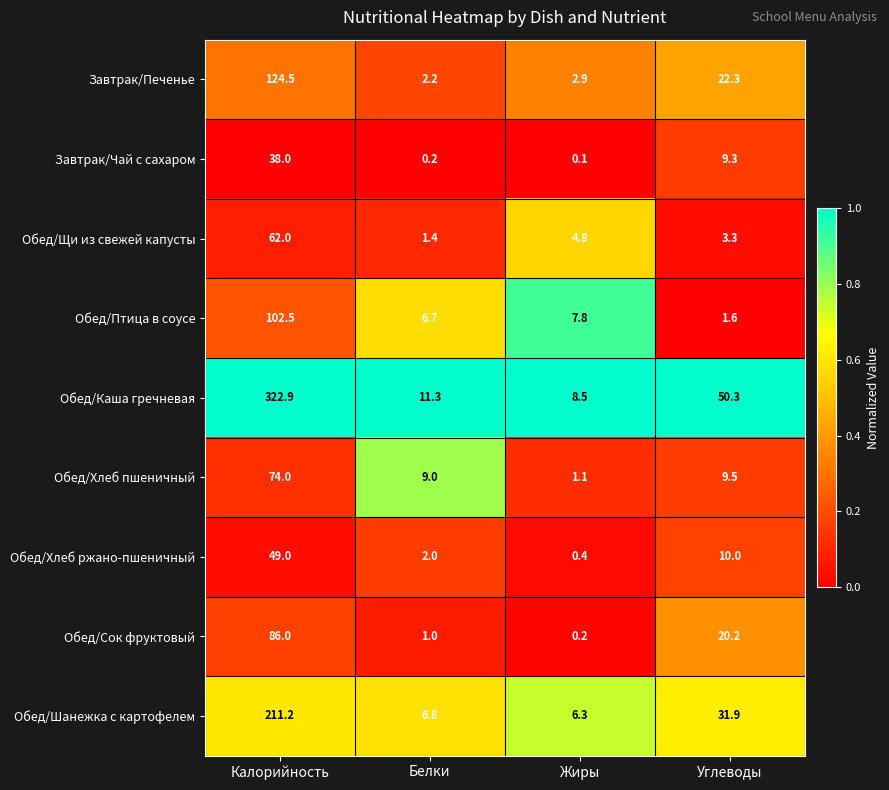

Between Жиры and Углеводы, which series saw the biggest shift?

Обед/Каша гречневая